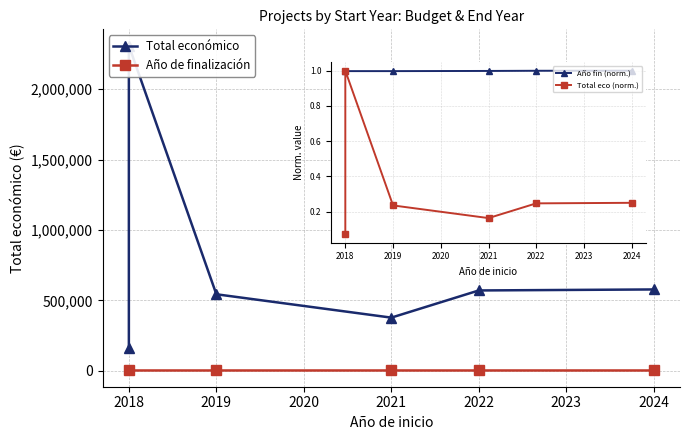

Between 2018 and 2024, which is larger?

2024